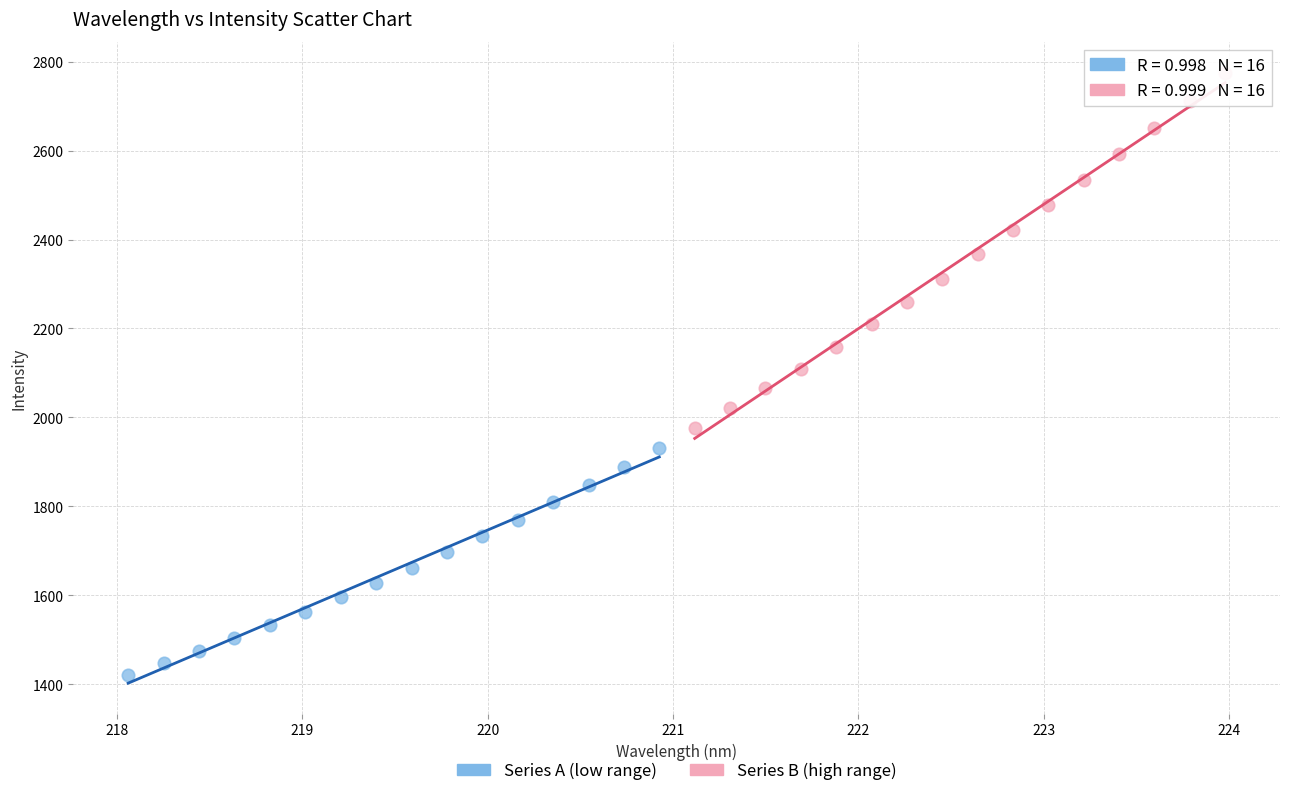

Which series has the largest Y range (max minus min)?

Series B (high range)